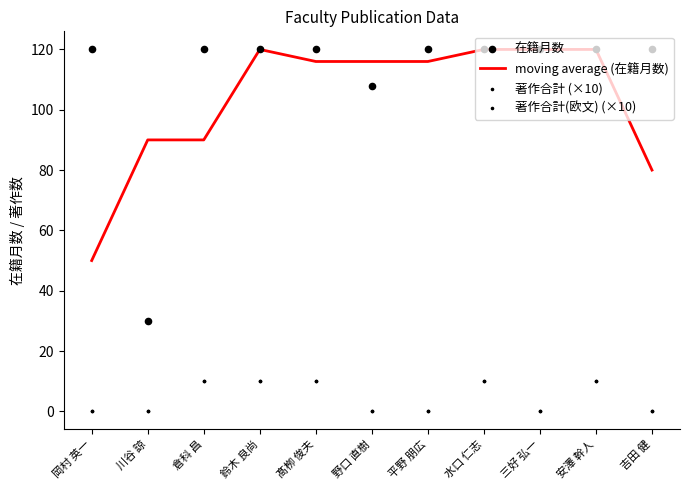

Which series reaches the minimum Y coordinate?

著作合計 (×10)